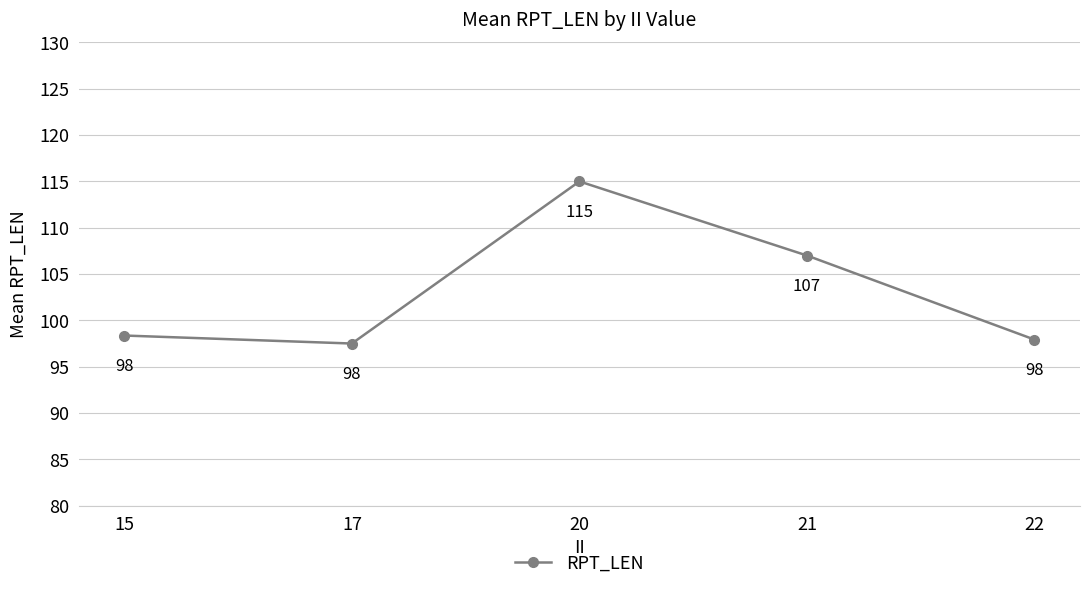

At which category does the chart reach its minimum across all series?

17